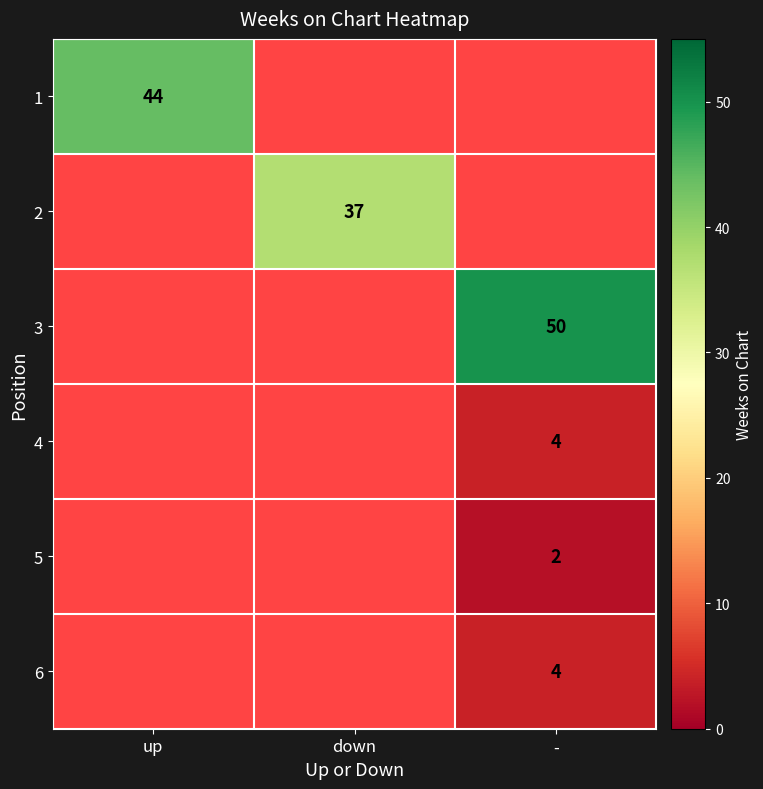

The value of 5 at - is 3. True or false?

False